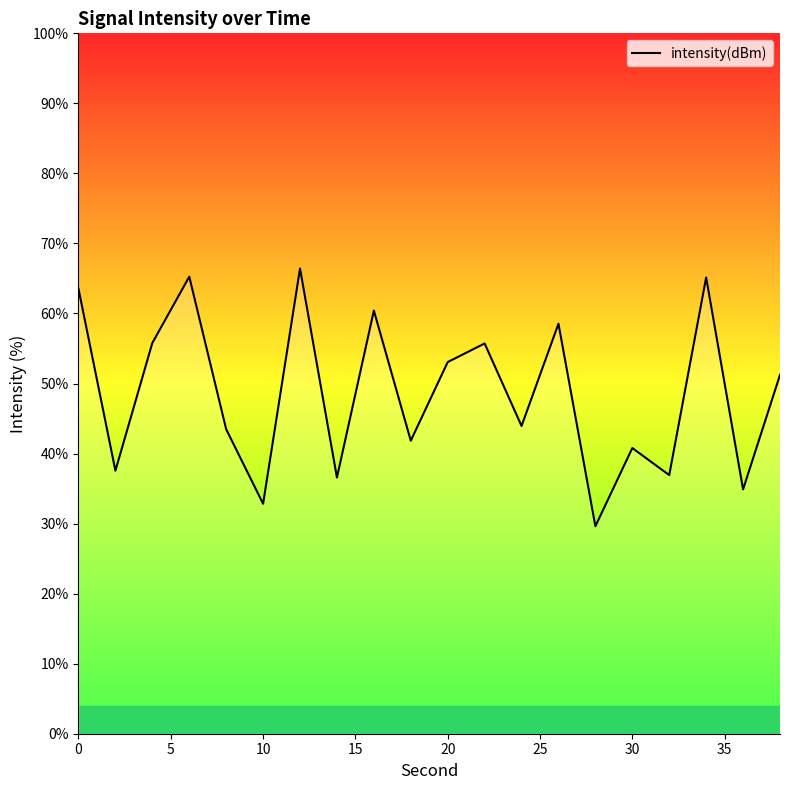

What is the average value?

48.7